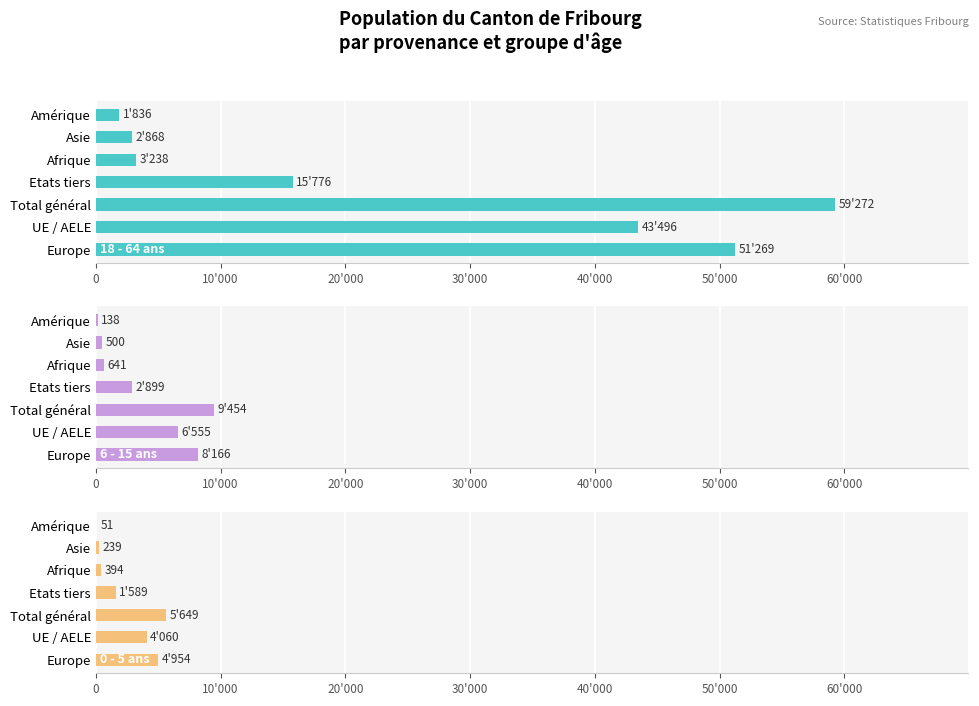

What are all the series names shown in the legend?

18 - 64 ans, 6 - 15 ans, 0 - 5 ans